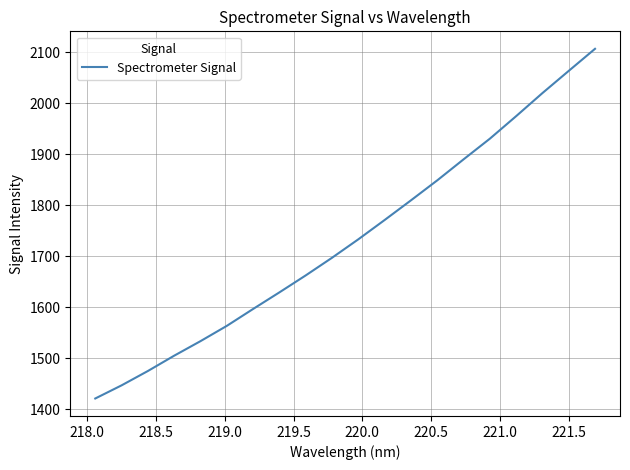

What is the smallest value displayed?

1421.1